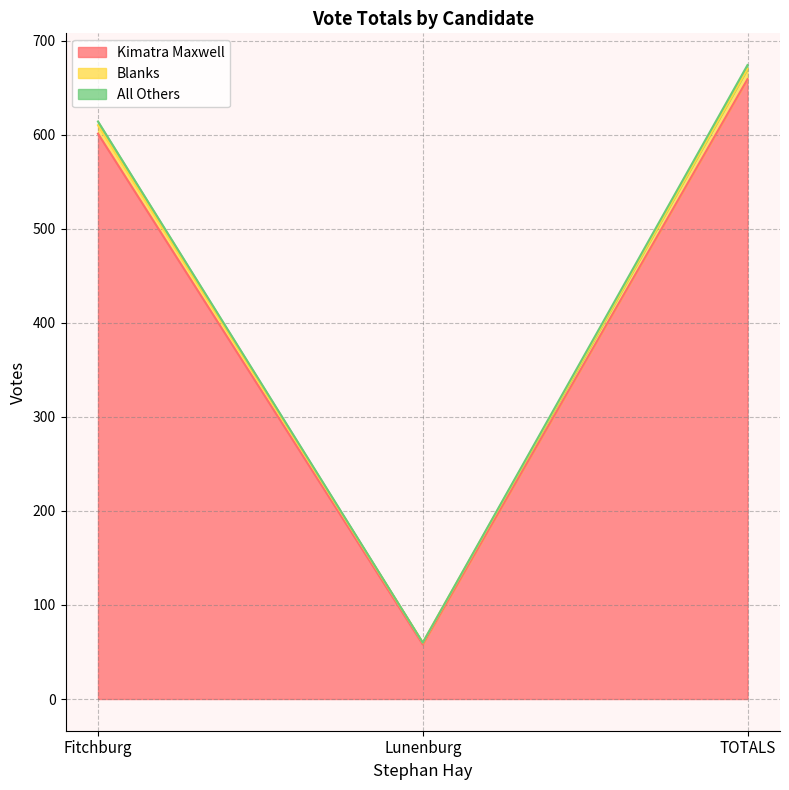

True or false: Kimatra Maxwell has a value of 58 at Lunenburg.

True